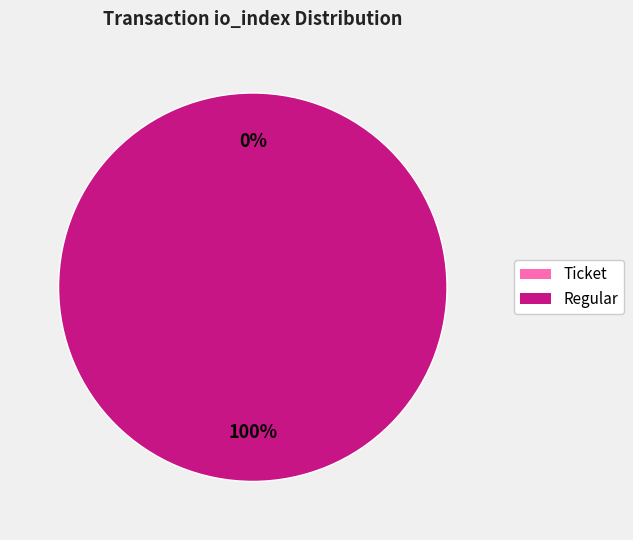

To the nearest percent, what portion does Regular (io_index=22) represent?

100%